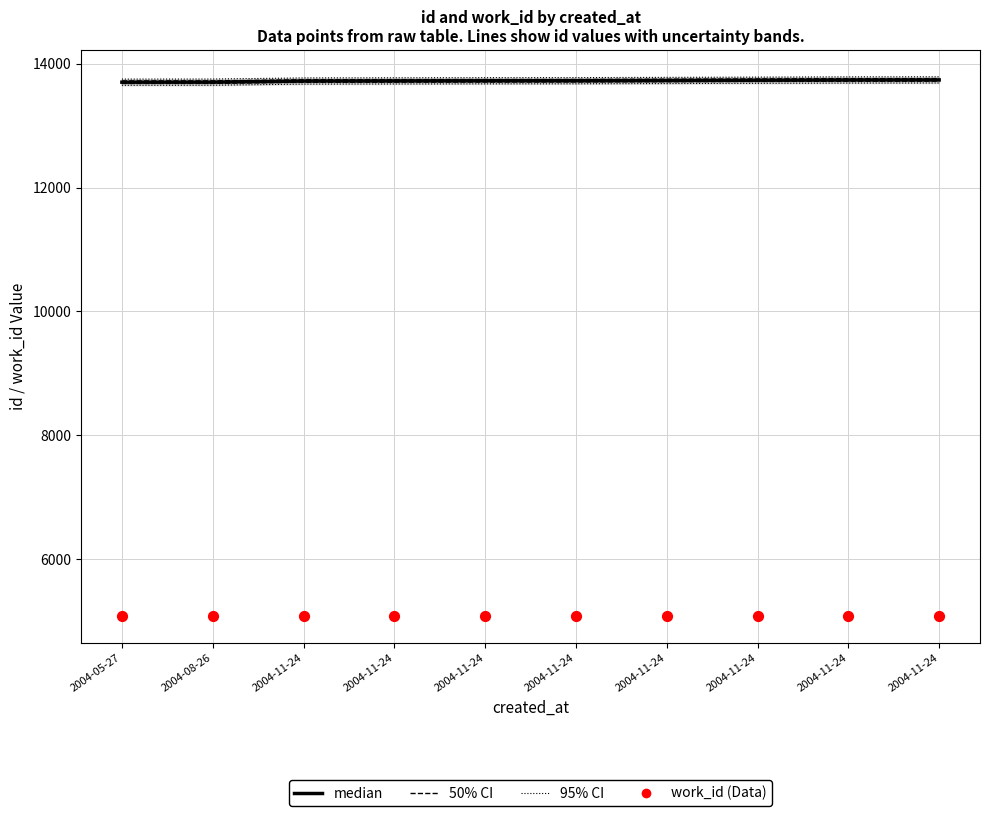

What are all the series names shown in the legend?

95% CI, 50% CI, median, work_id (Data)